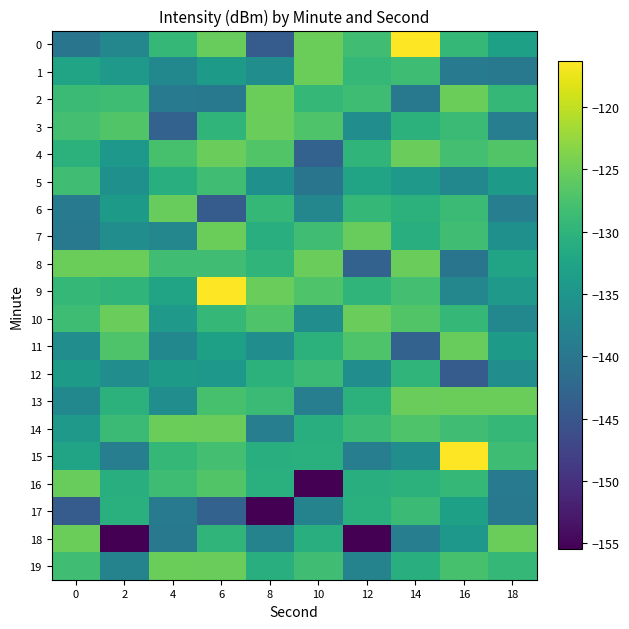

Which series has the widest spread of values?

18